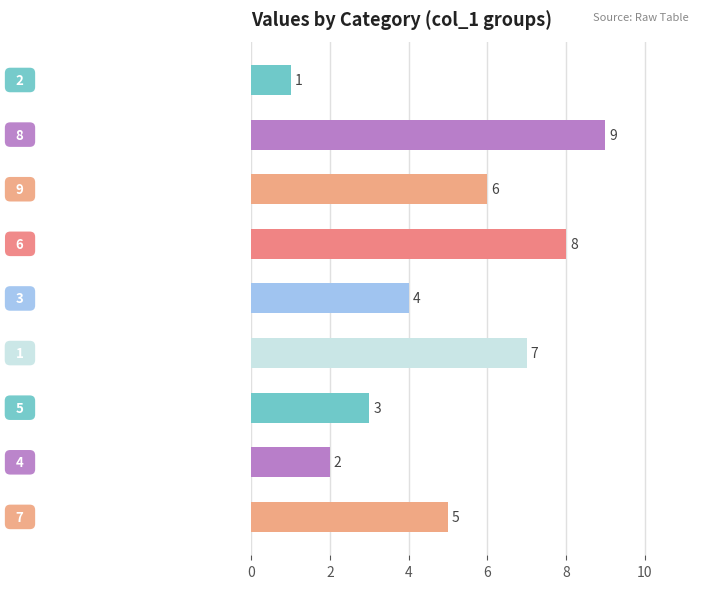

What is the value of the 4th bar from the top?

8